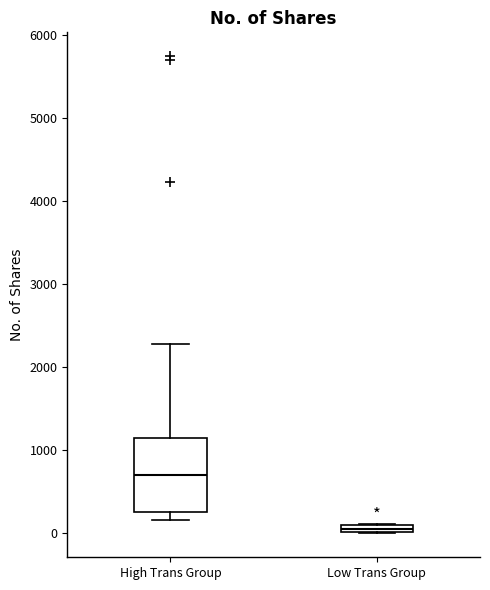

Which box's median line is the lowest?

Low Trans Group